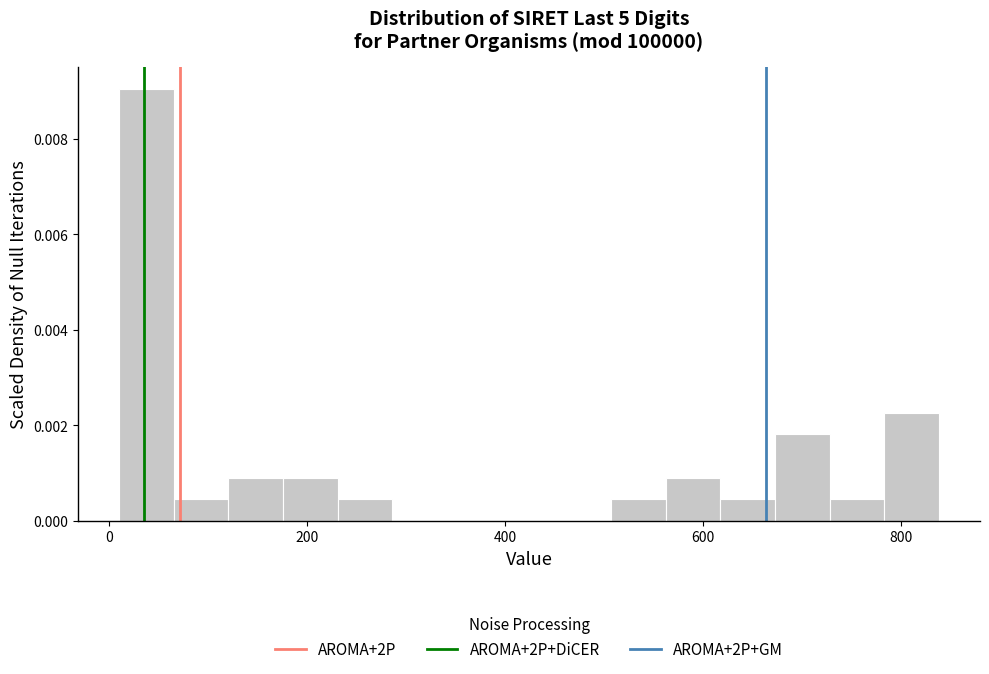

Read against the x-axis, roughly where is the centre of the tallest bar?

40